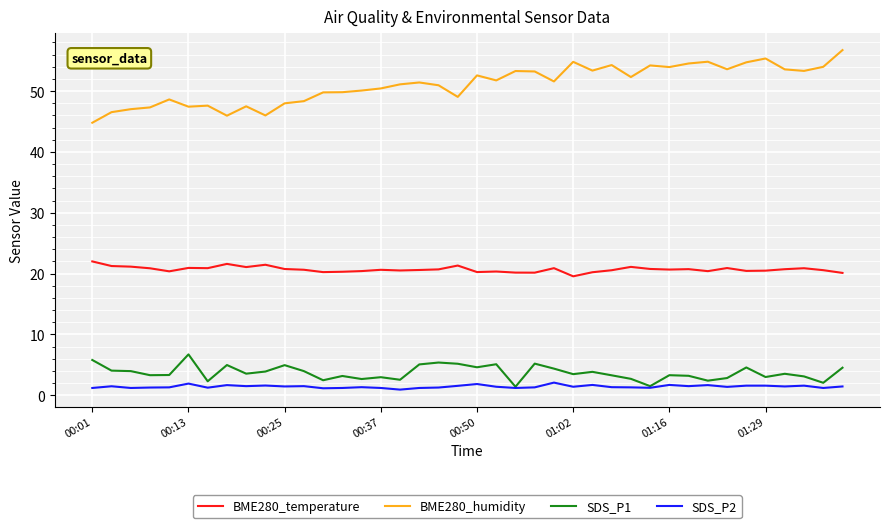

True or false: BME280_humidity and BME280_temperature cross at least once.

False